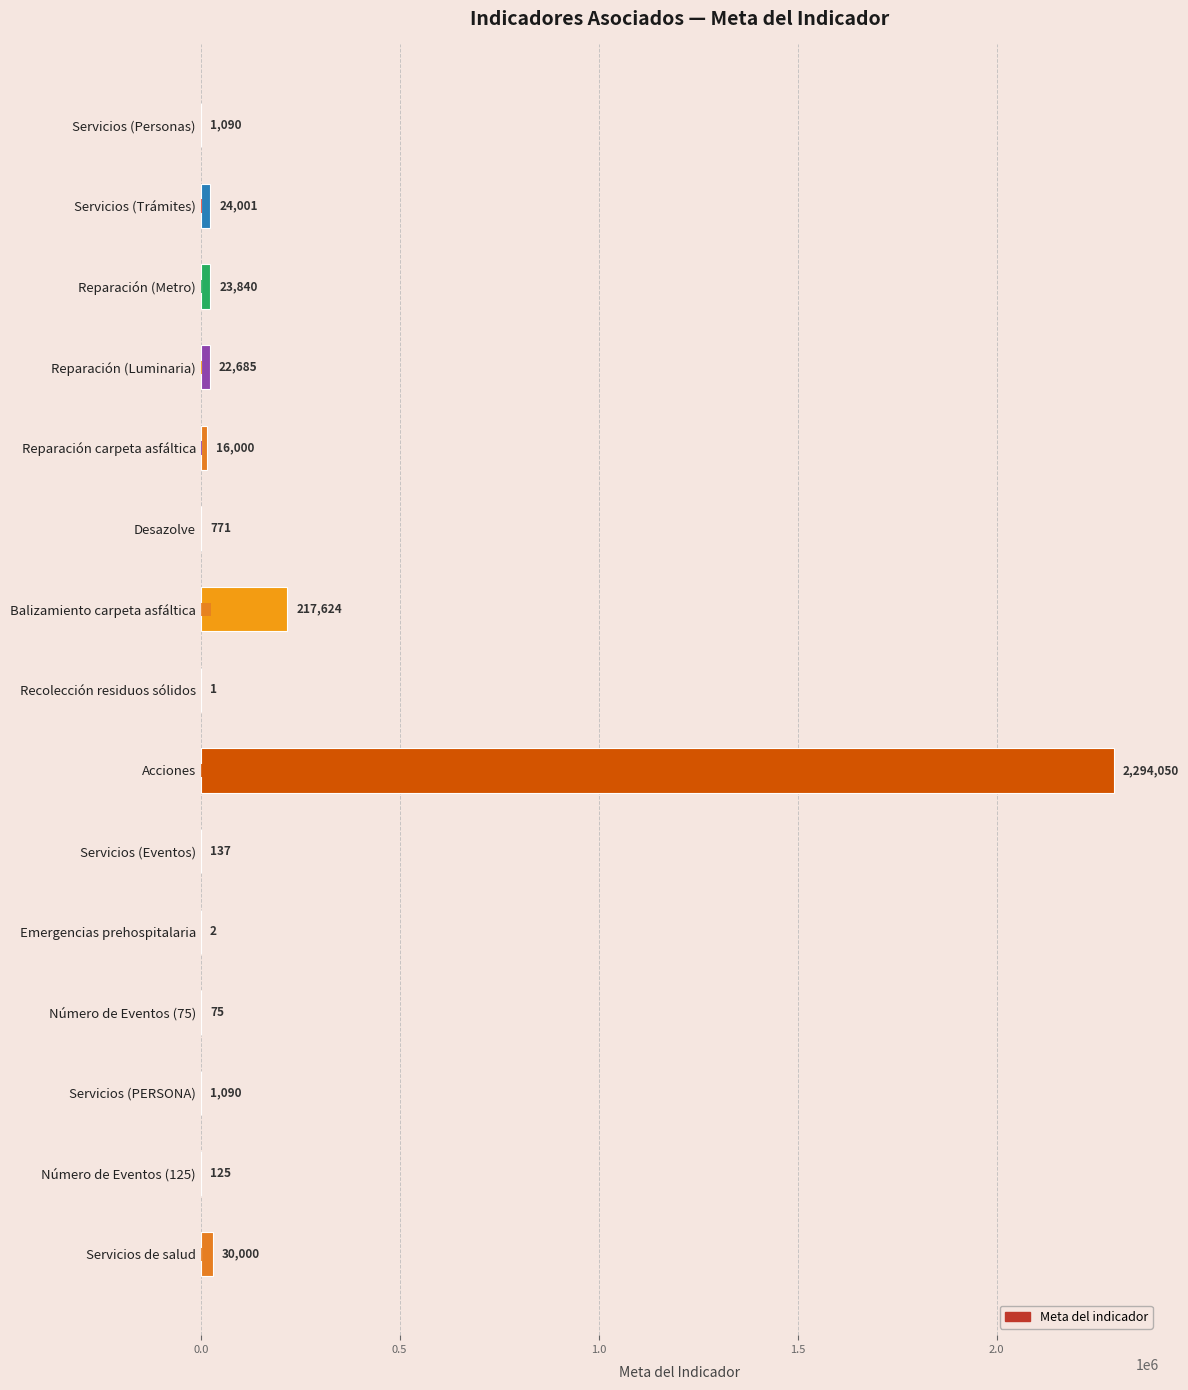

Is it true that the value at Número de Eventos (125) is 125?

True